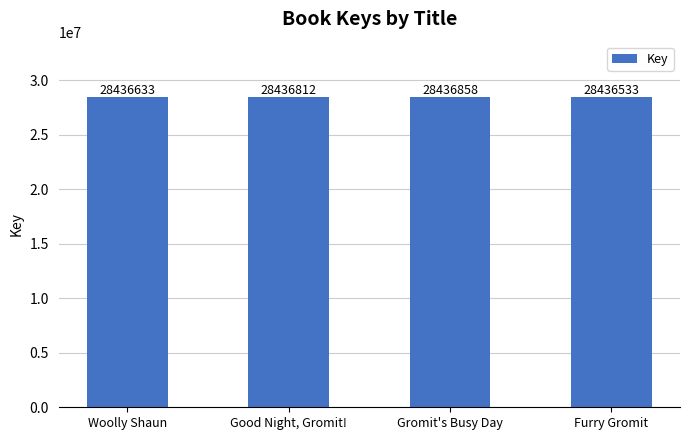

Reading right to left, transcribe all the data shown in this chart.

Furry Gromit=28436533	Gromit's Busy Day=28436858	Good Night, Gromit!=28436812	Woolly Shaun=28436633